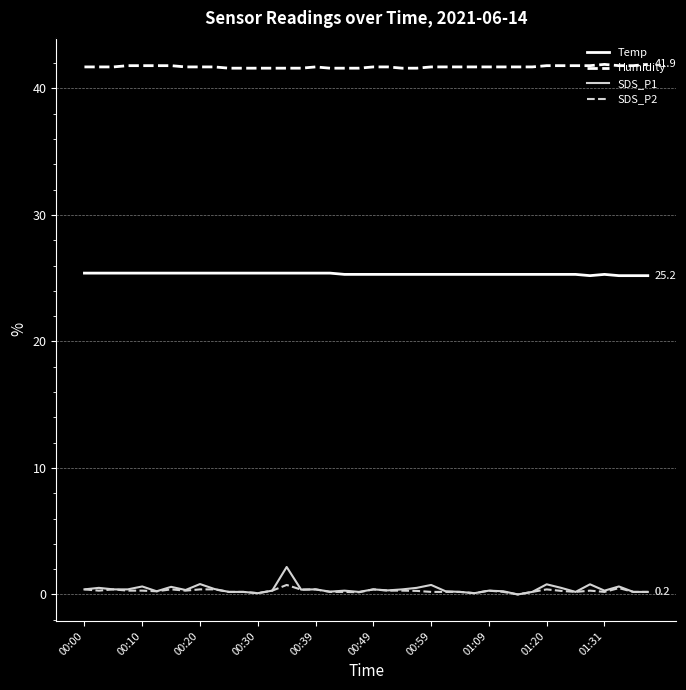

True or false: Humidity and SDS_P2 intersect in this chart.

False